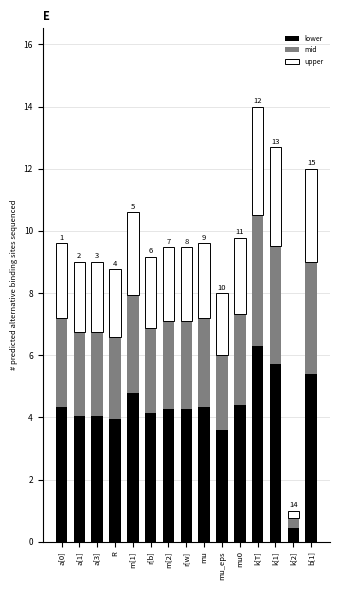

How many categories are shown in the chart?

15